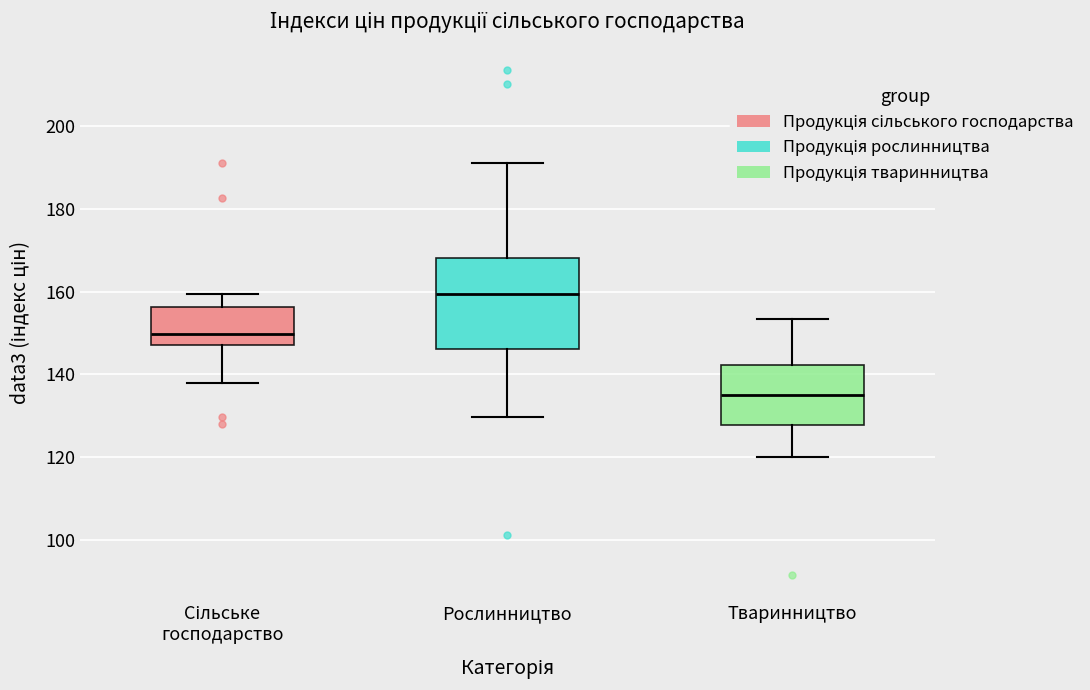

Reading left to right, transcribe this box plot: for each box, give where its median line is, the range the box spans, and where its two whiskers end, as read against the y-axis. The values are not printed on the chart, so give them approximately, as read against the axis.

Сільське господарство: median 150, box 148 to 156, whiskers 138 to 160
Рослинництво: median 160, box 146 to 168, whiskers 130 to 192
Тваринництво: median 136, box 128 to 142, whiskers 120 to 154